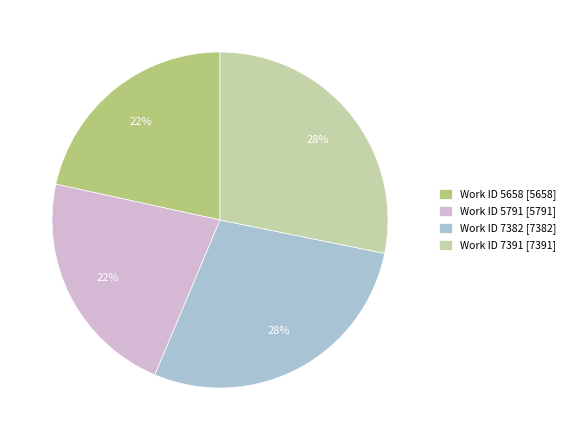

How many slices are in this pie chart?

4